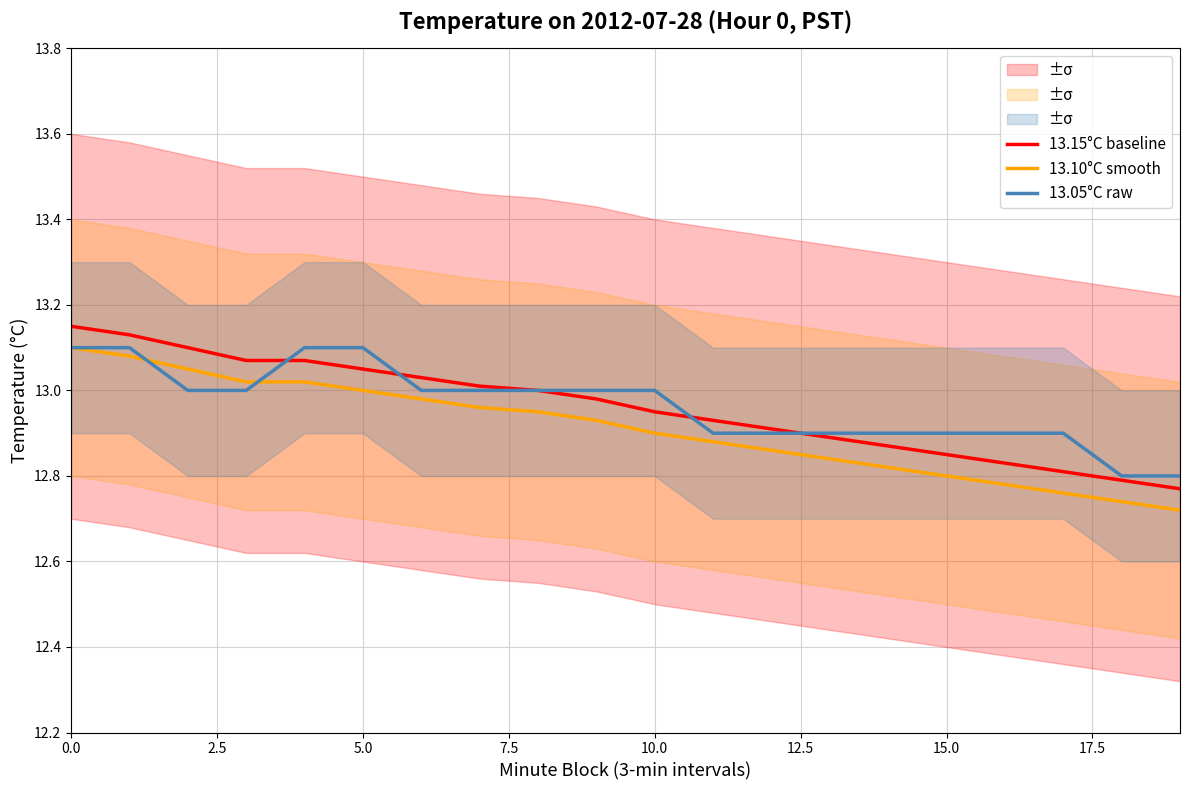

What is the value of the 13.10°C smooth point at the 19th from the left?

12.7